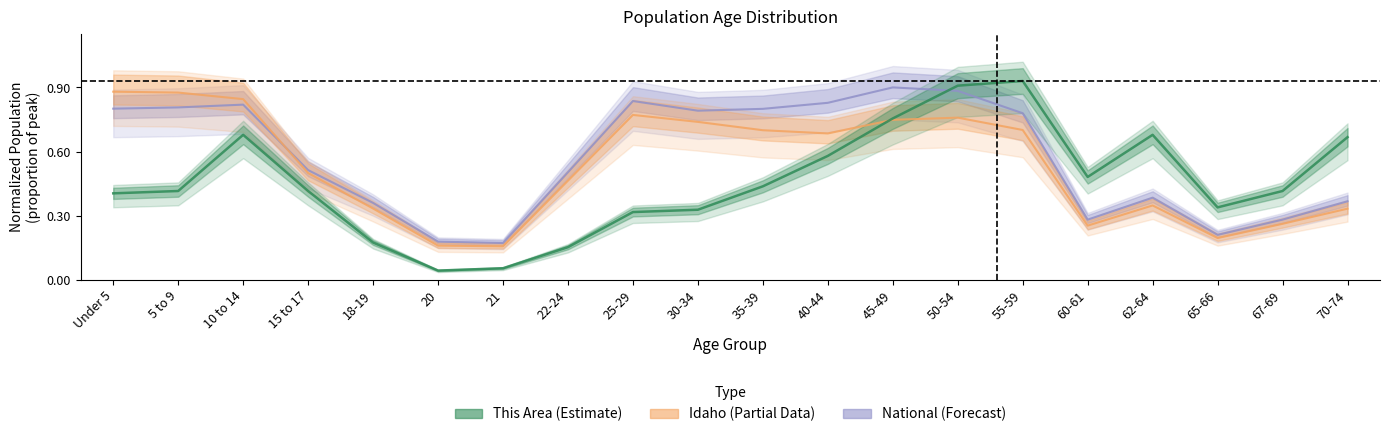

How many intersections are there between Idaho and National?

1